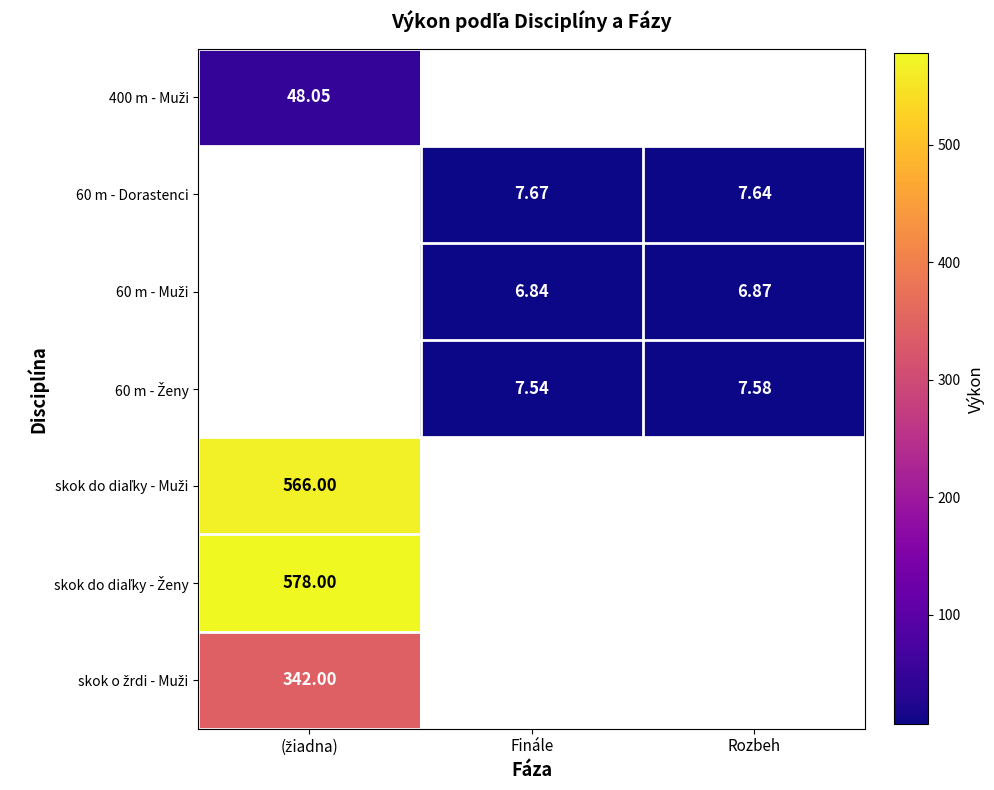

The skok o žrdi - Muži series shows 342.0 at (žiadna). True or false?

True